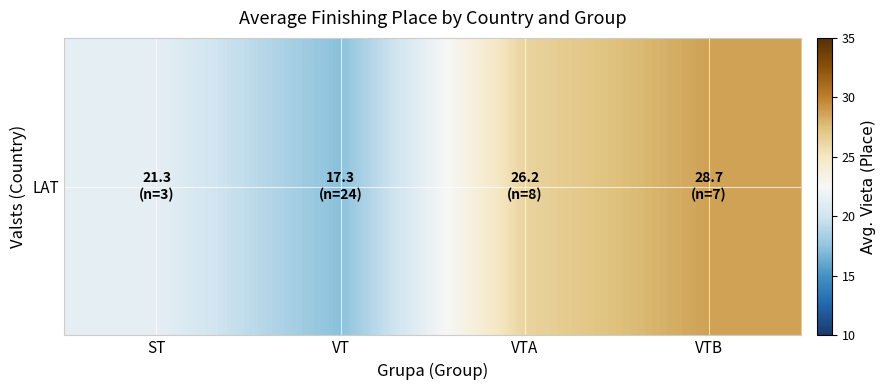

Is it true that the value at VTB is 28.7?

True